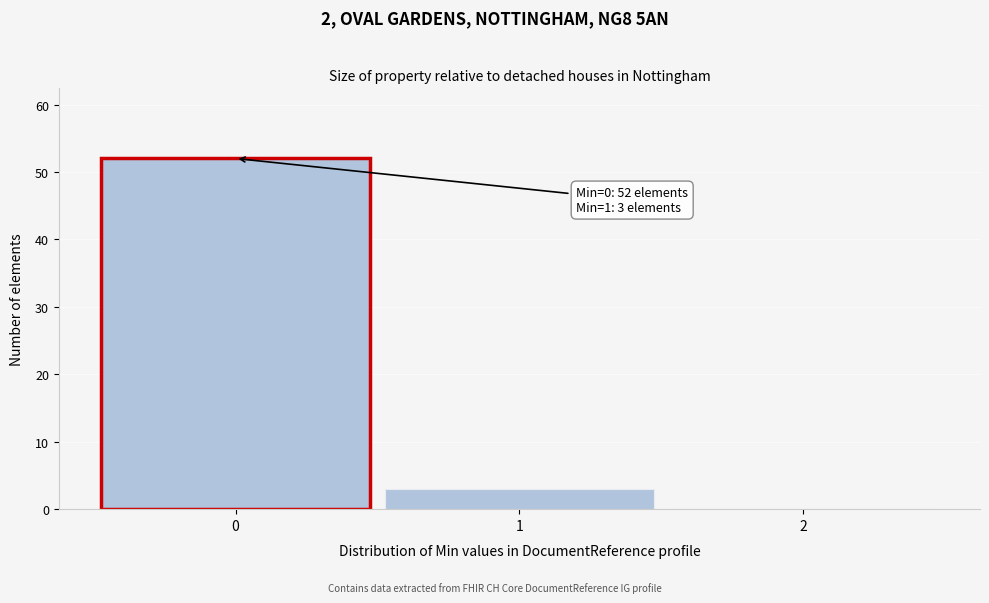

Which range on the x-axis has the tallest bar?

-0.5 to 0.5